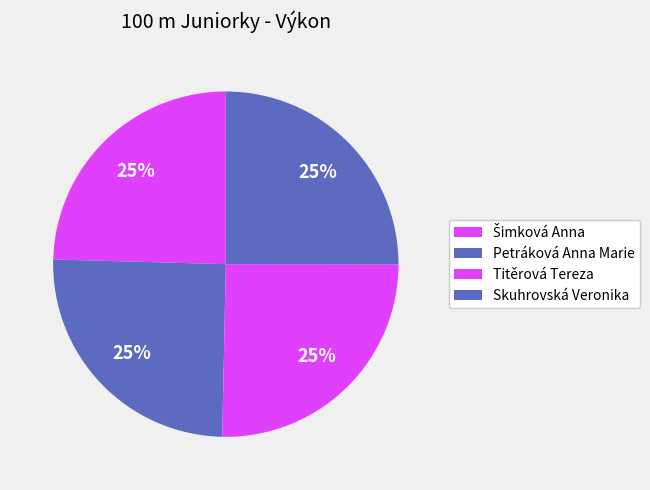

How many segments does this pie chart have?

4